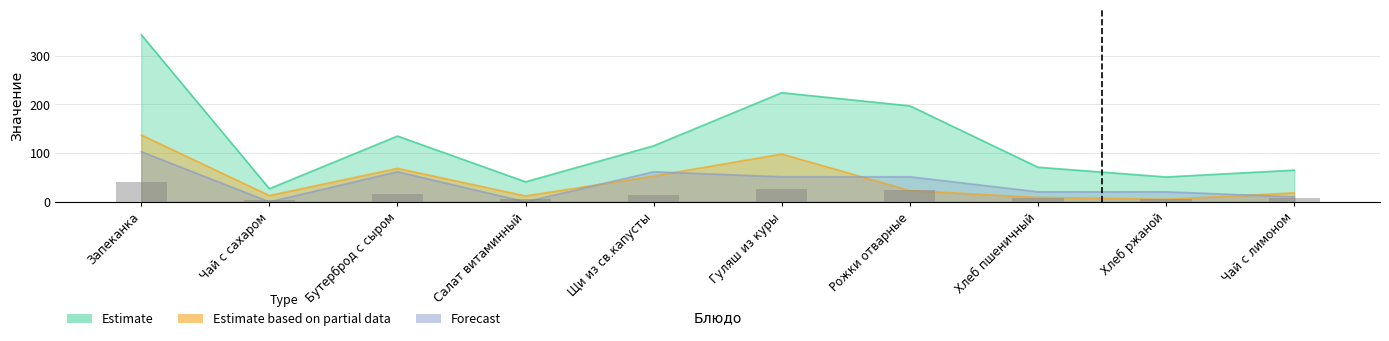

Which series has the largest total across all categories?

Estimate